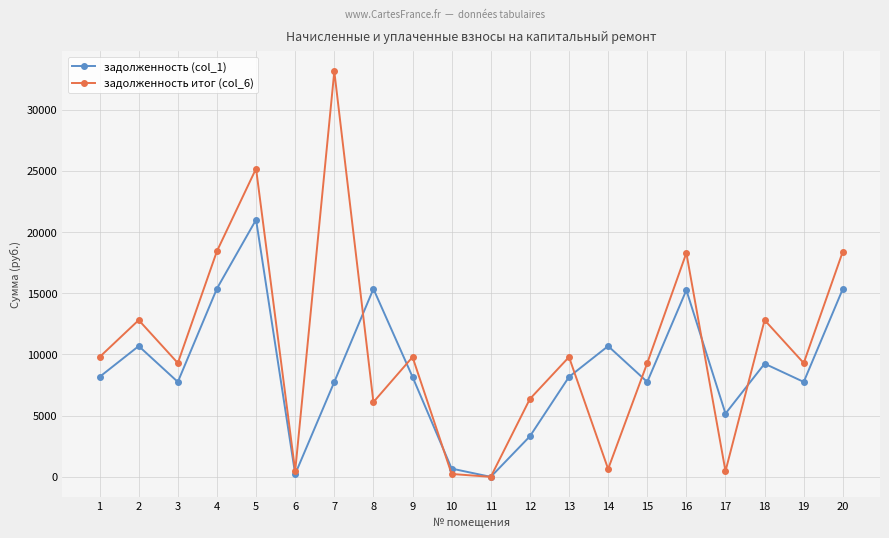

The value of задолженность (col_1) at 5 is 21006.2. True or false?

True